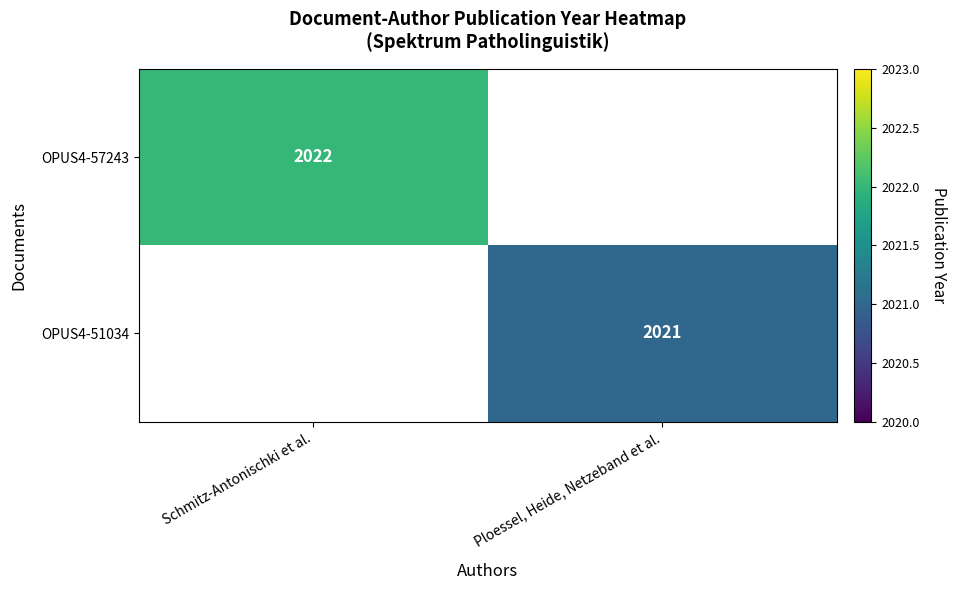

At how many categories does at least one series exceed 2021?

1